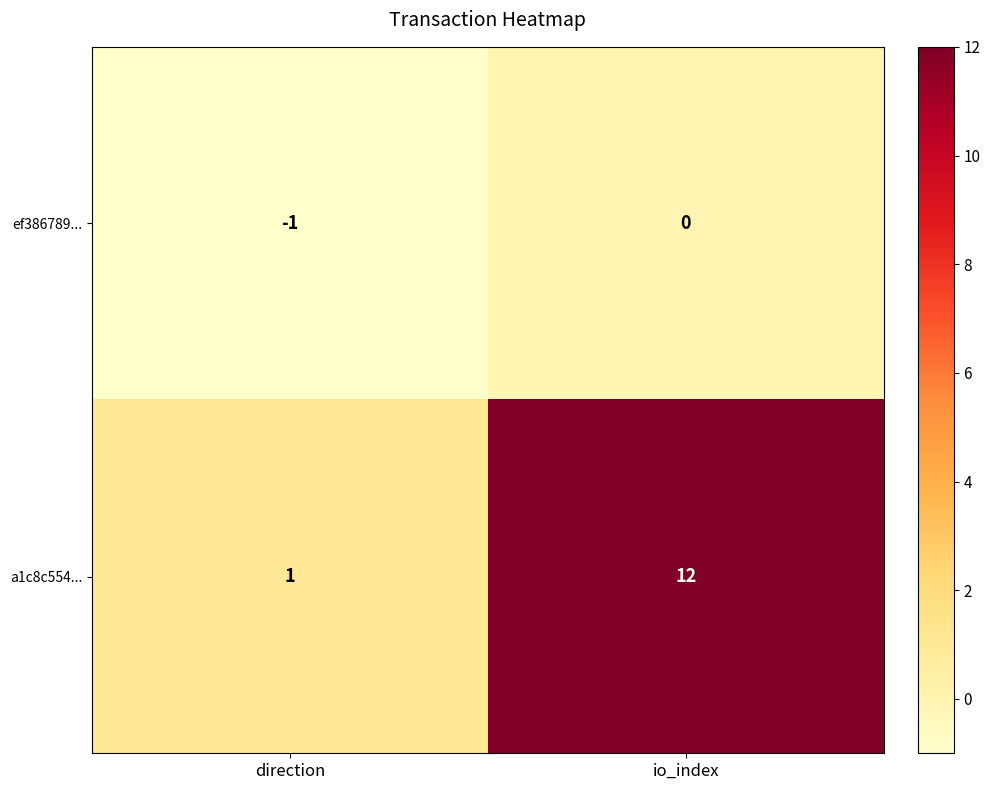

Count the number of categories in the chart.

2